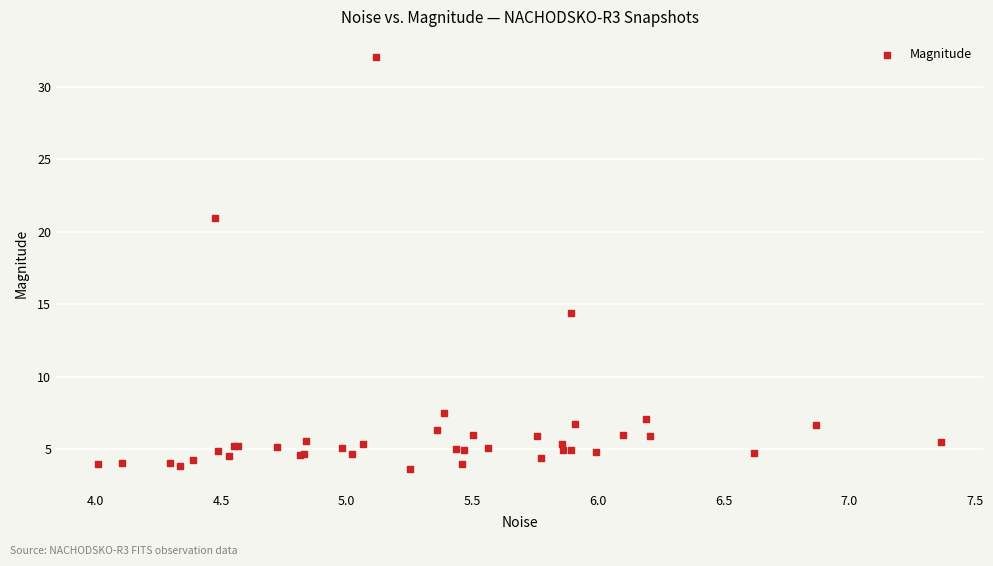

What Y value in the scatter plot is closest to 17?

14.4